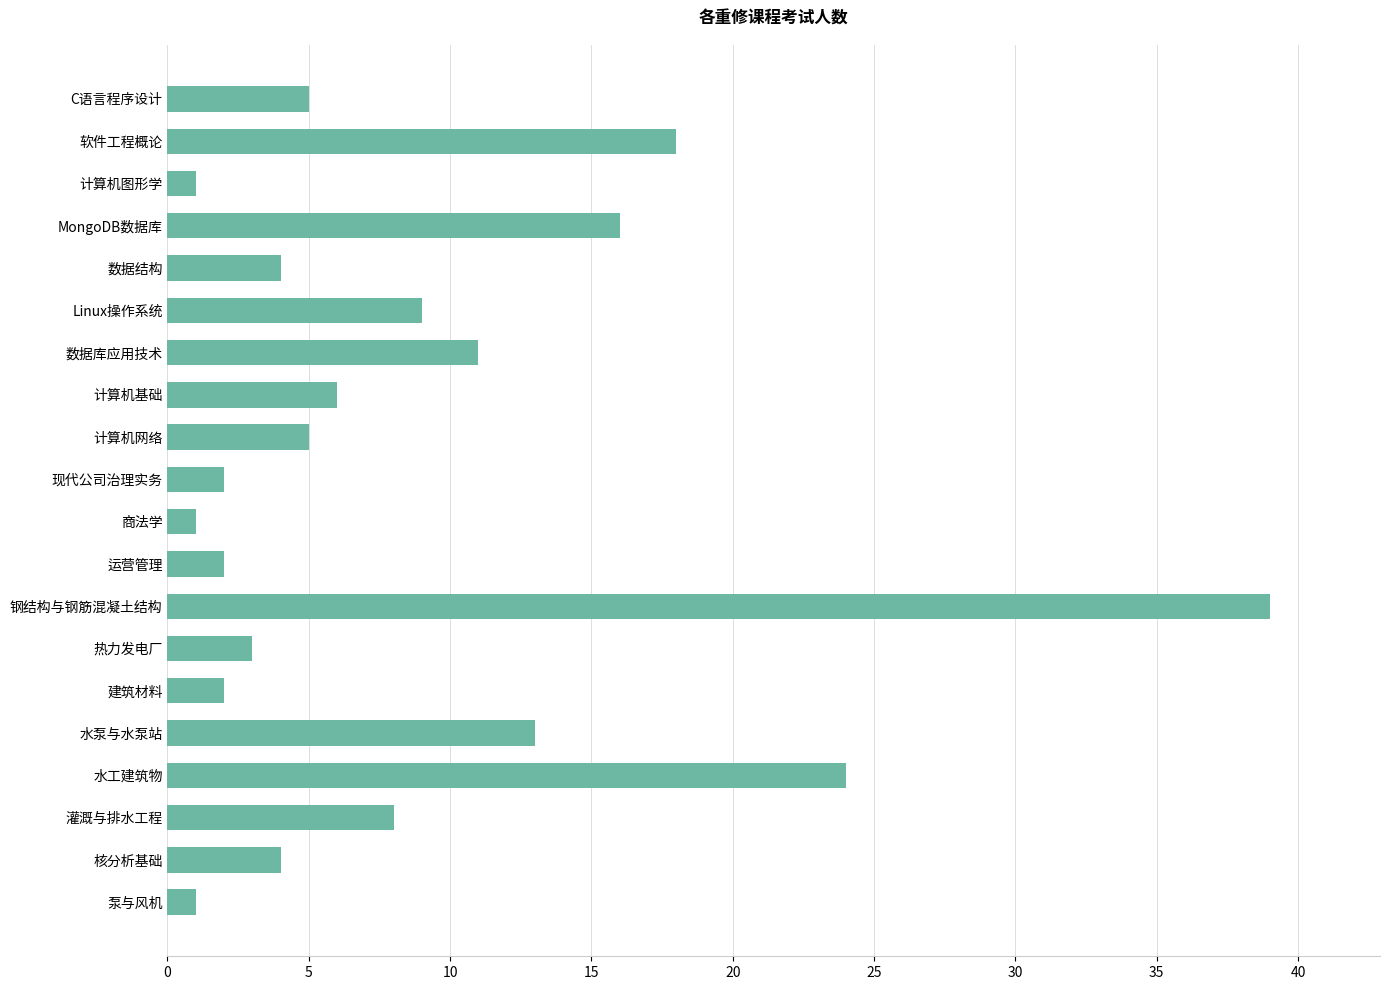

True or false: the data shows 2 at 运营管理.

True